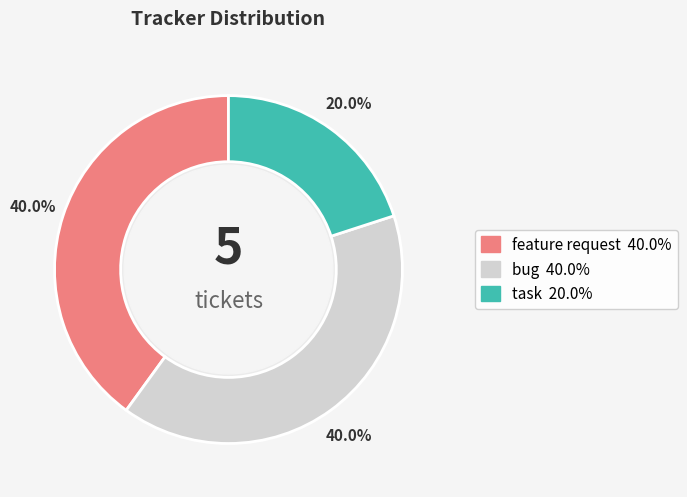

Does any single category account for the majority?

No